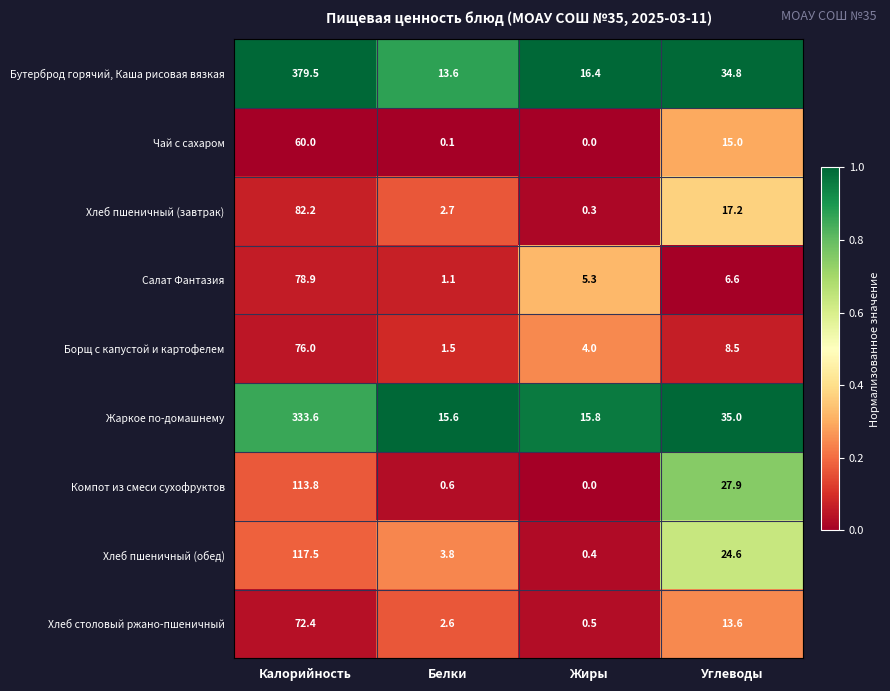

Rank the series by their maximum value, from lowest to highest.

Чай с сахаром, Хлеб столовый ржано-пшеничный, Борщ с капустой и картофелем, Салат Фантазия, Хлеб пшеничный (завтрак), Компот из смеси сухофруктов, Хлеб пшеничный (обед), Жаркое по-домашнему, Бутерброд горячий, Каша рисовая вязкая